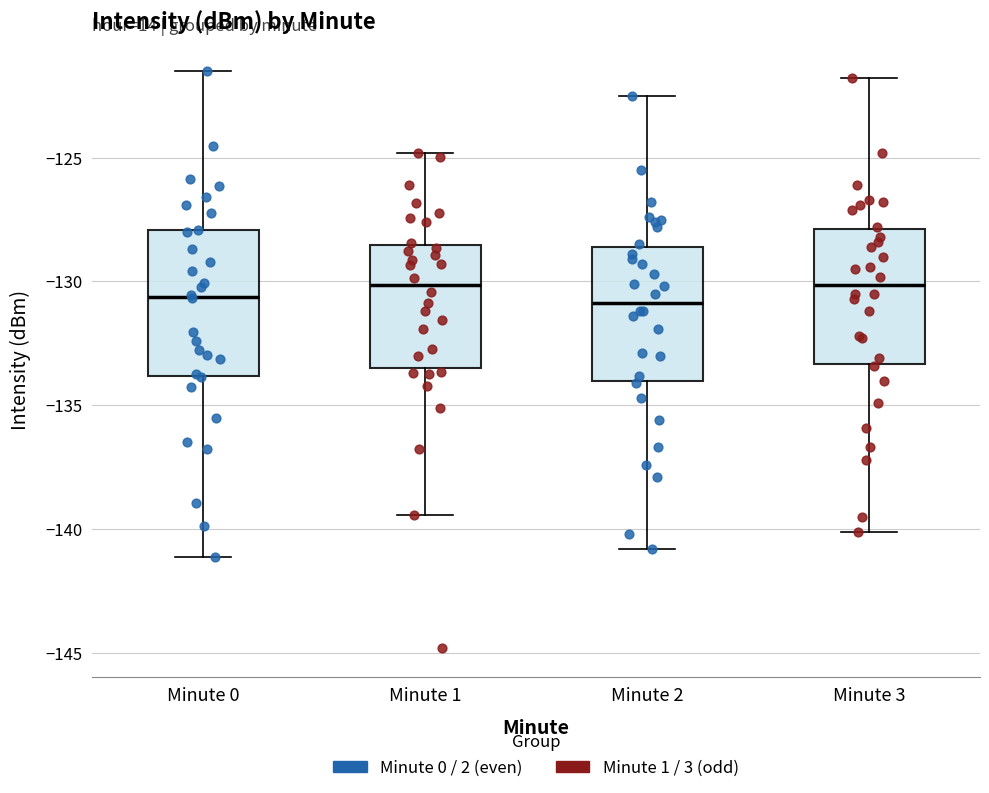

Reading left to right, read every box against the y-axis: the position of its median line, the range the box covers, and the ends of its whiskers. The values are not printed on the chart, so give them approximately, as read against the axis.

Minute 0: median -130.5, box -134.0 to -128.0, whiskers -141.0 to -121.5
Minute 1: median -130.0, box -133.5 to -128.5, whiskers -139.5 to -125.0
Minute 2: median -131.0, box -134.0 to -128.5, whiskers -141.0 to -122.5
Minute 3: median -130.0, box -133.5 to -128.0, whiskers -140.0 to -122.0